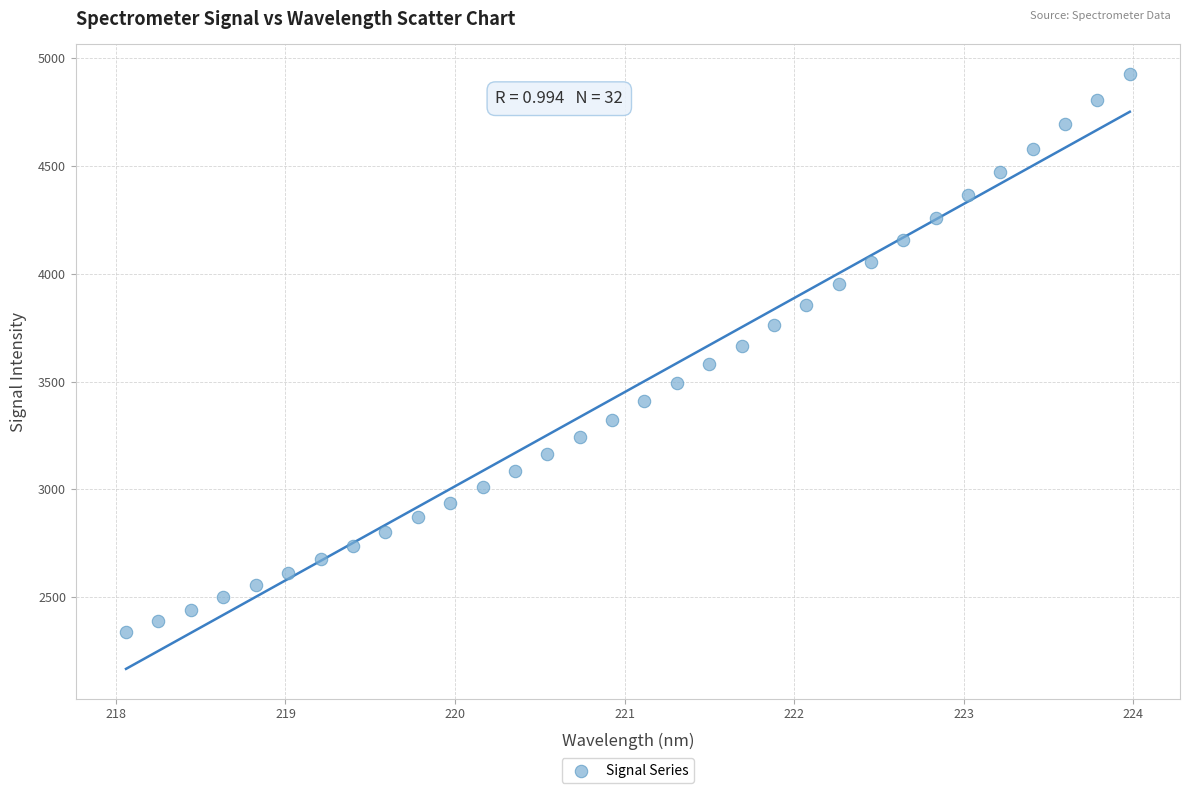

What is the range of Y values (max minus min)?

2590.2